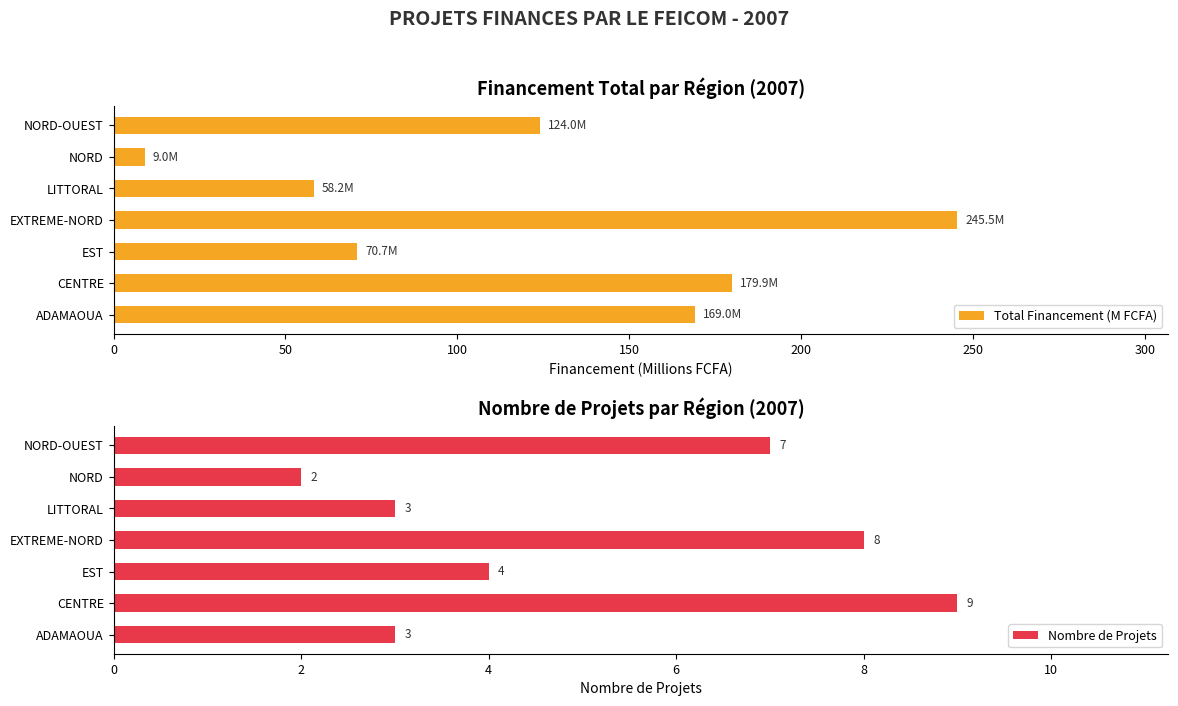

What is the difference between the second highest and minimum values in the Total Financement (M FCFA) series?

170.9